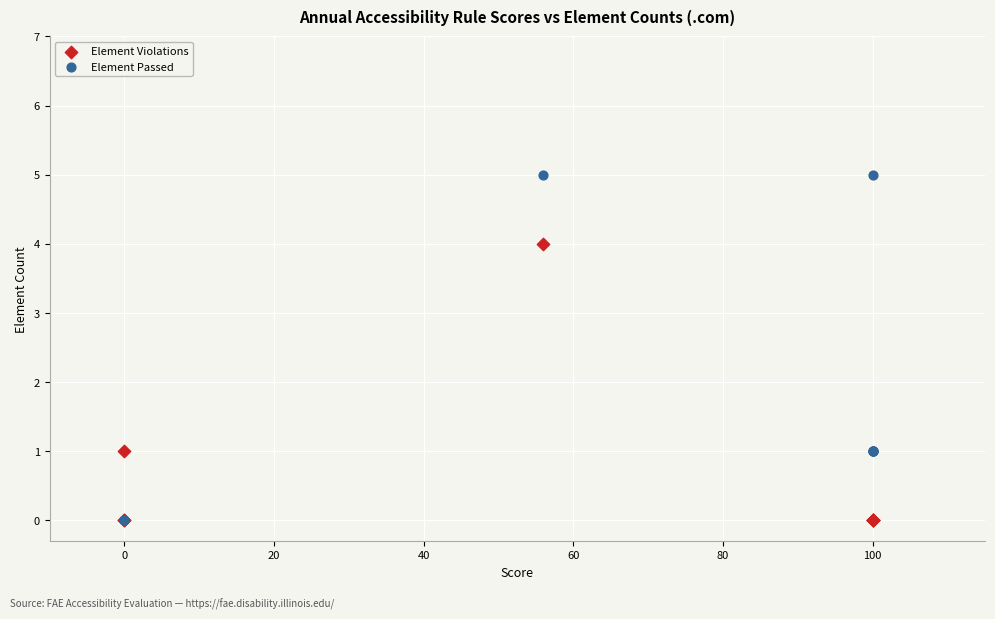

What are all the series names shown in the legend?

Element Violations, Element Passed